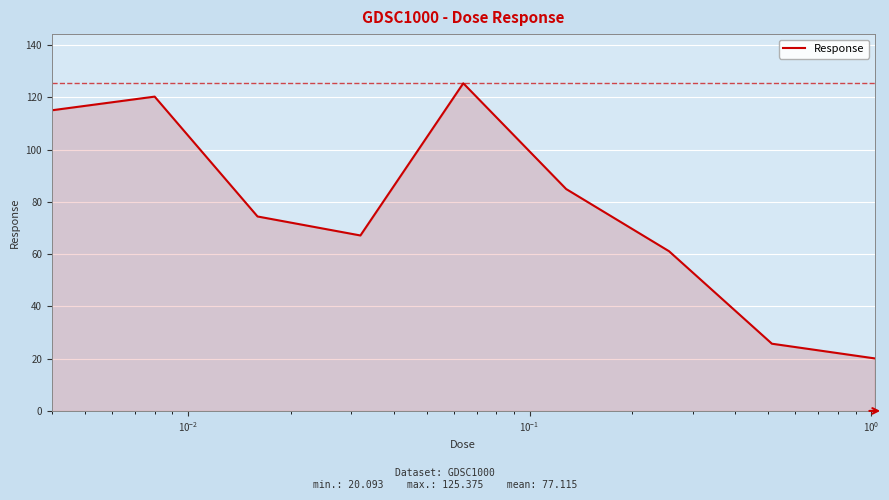

What is the smallest value displayed?

20.1